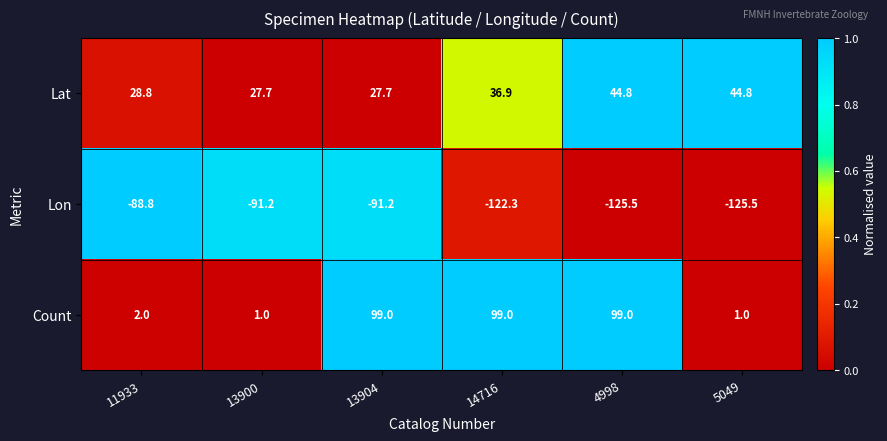

At which category is the sum across all series the highest?

13904